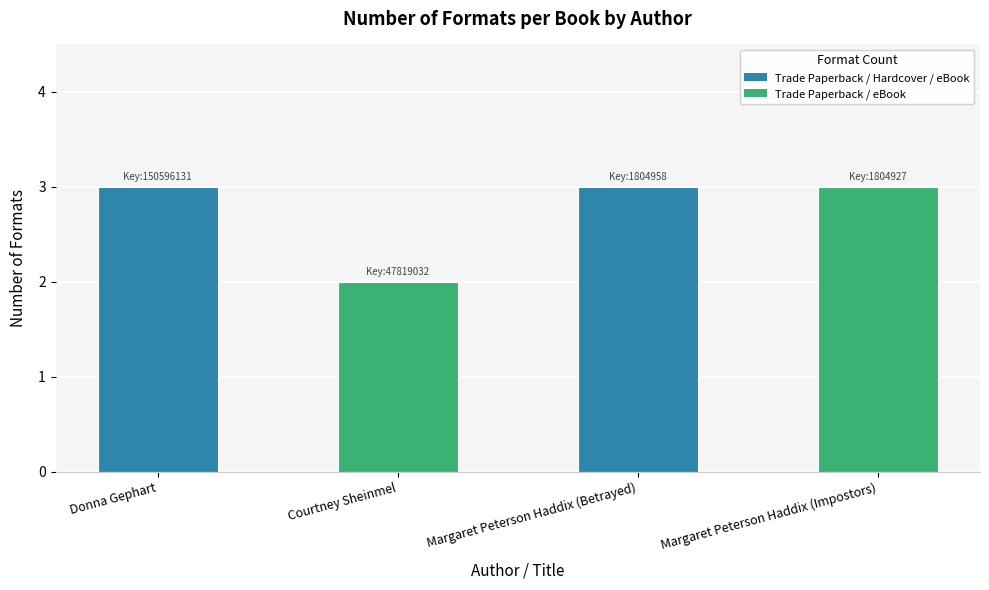

What is the approximate value at Donna Gephart?

3